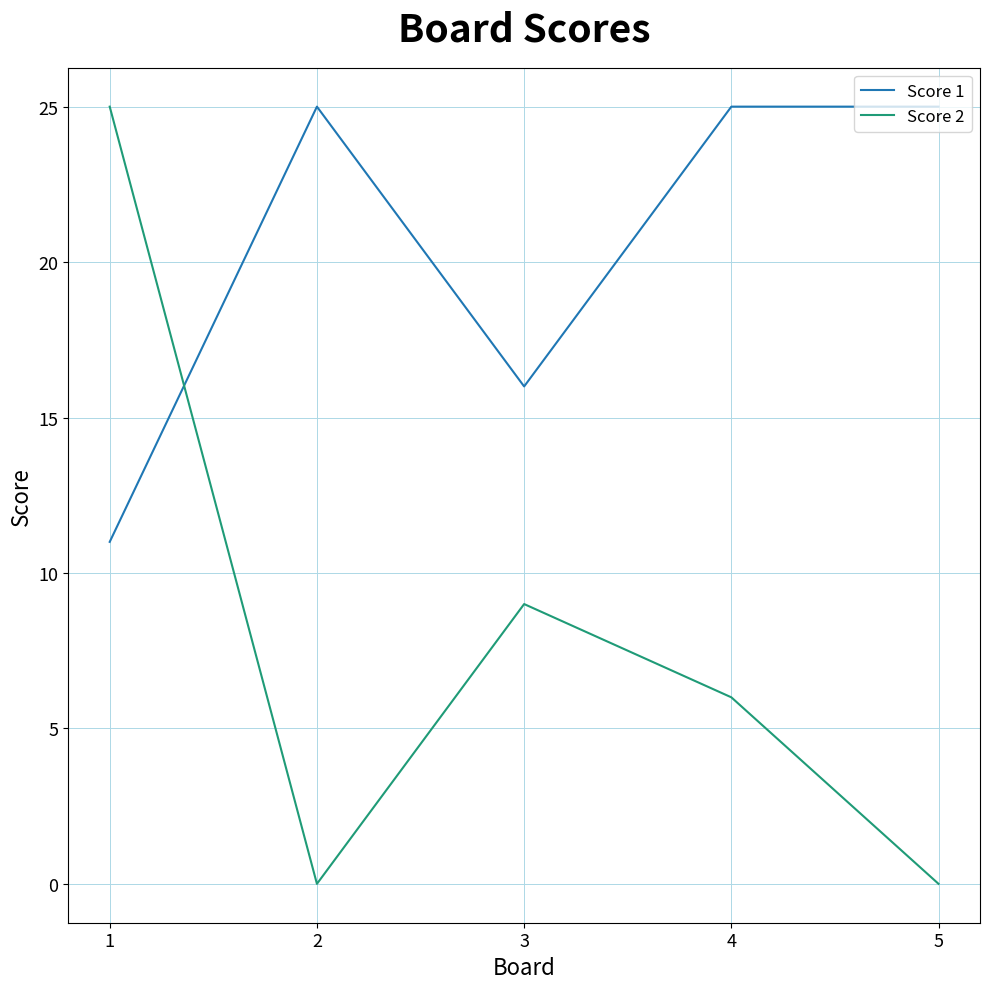

Is it true that Score 1 equals 25 at 5?

True